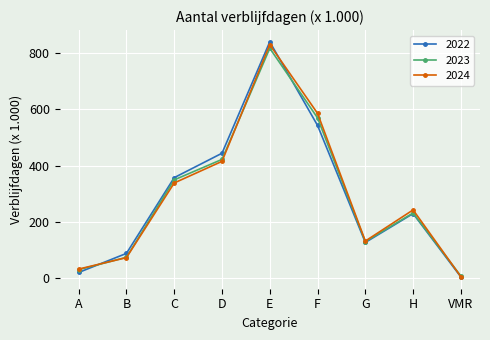

What is the value of the 2023 point at the 4th from the left?

422